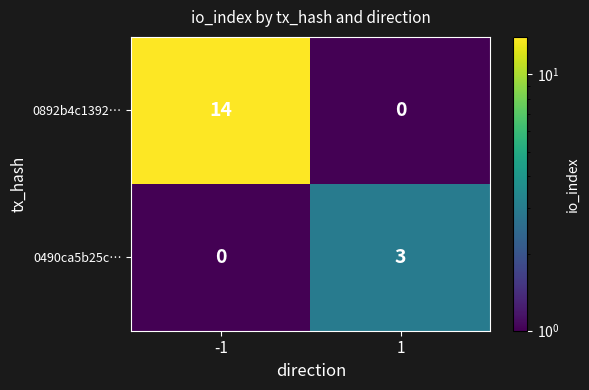

What is the sum of all 0490ca5b25c… values?

3